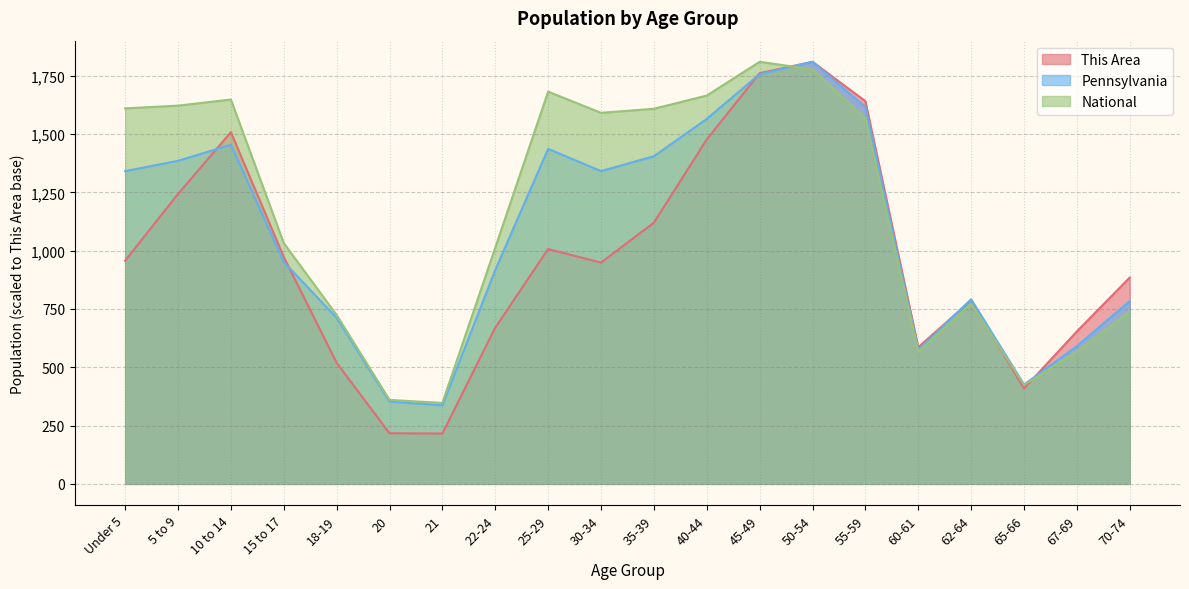

What is the label of the 3rd point from the left?

10 to 14